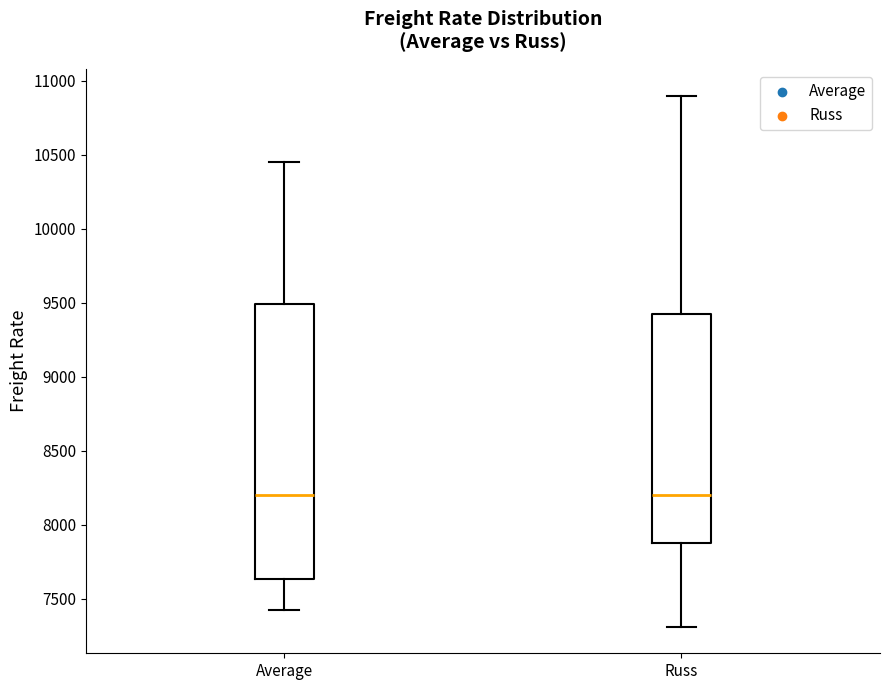

Reading left to right, read every box against the y-axis: the position of its median line, the range the box covers, and the ends of its whiskers. The values are not printed on the chart, so give them approximately, as read against the axis.

Average: median 8200, box 7650 to 9500, whiskers 7450 to 10450
Russ: median 8200, box 7900 to 9450, whiskers 7300 to 10900